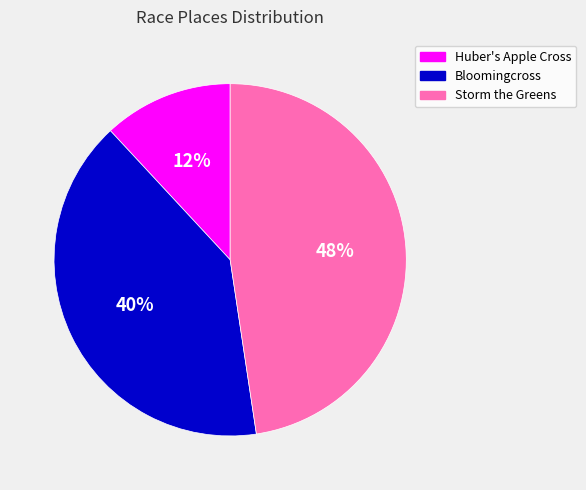

Which has a higher value, Huber's Apple Cross or Bloomingcross?

Bloomingcross